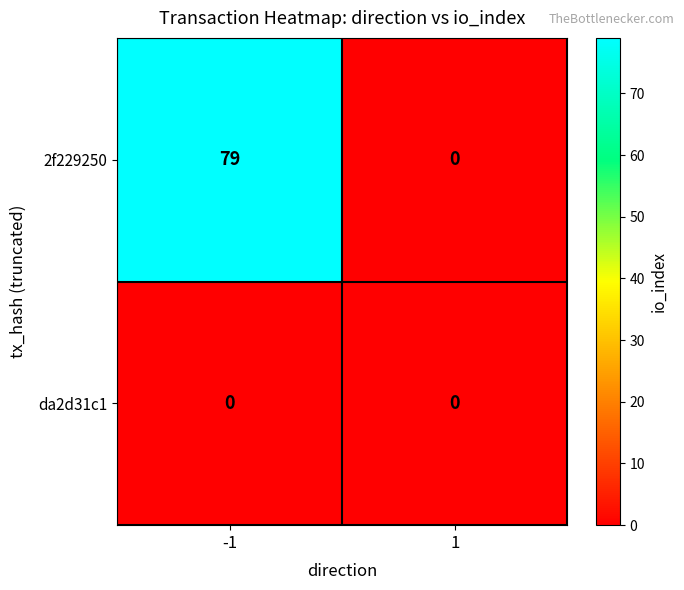

The 2f229250 series shows 24 at 1. True or false?

False